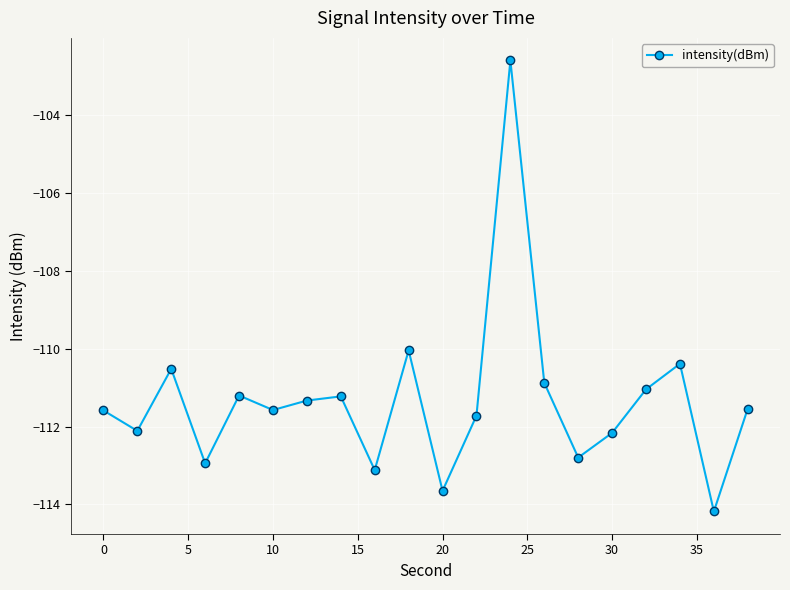

What is the smallest value displayed?

-114.2